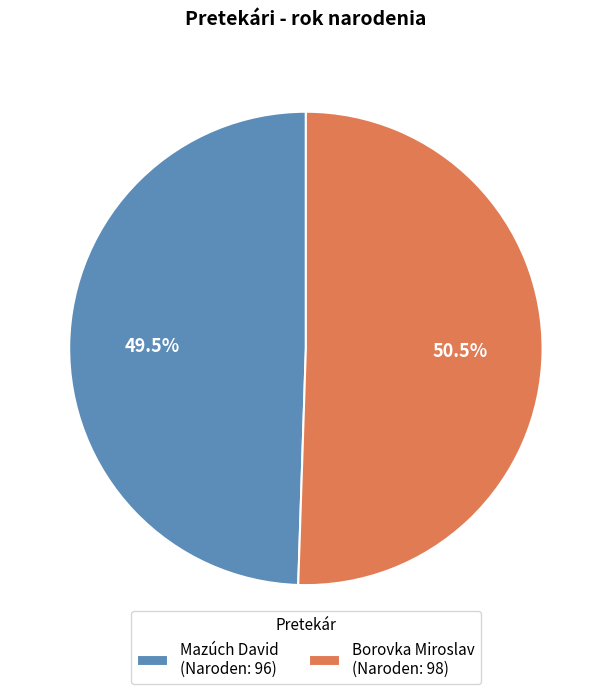

To the nearest percent, what is the difference between the Borovka Miroslav and Mazúch David slice percentages?

1%